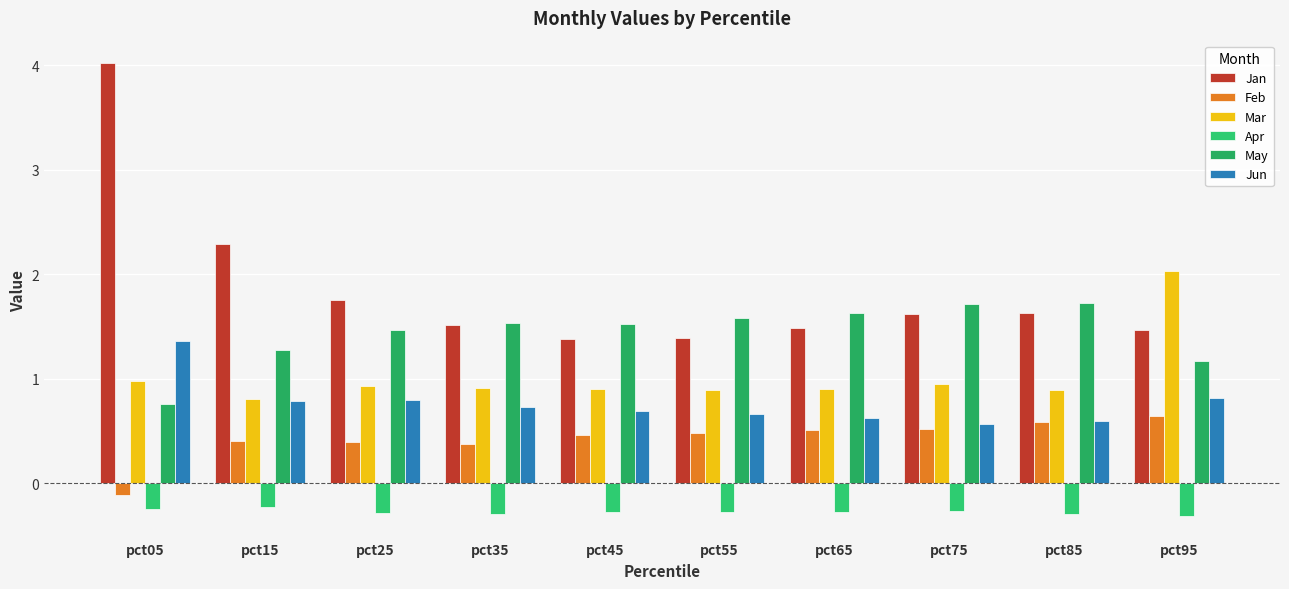

How many groups of bars are there?

10